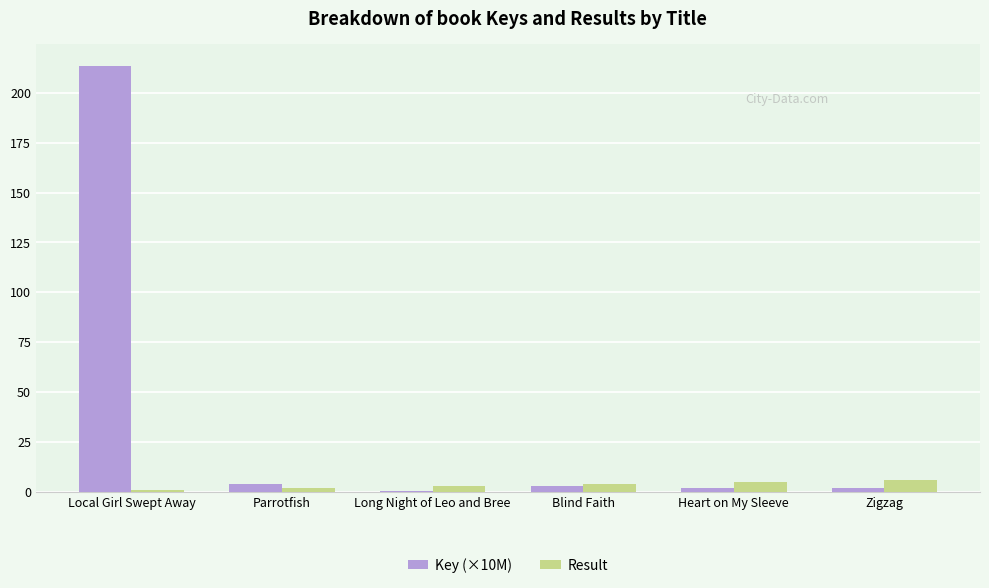

What is the greatest value displayed?

213.8